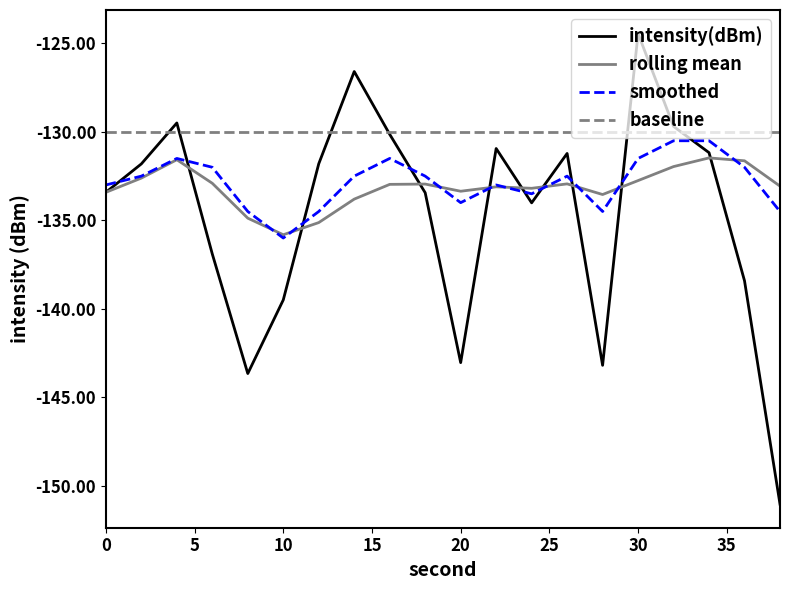

Which series has the largest total across all categories?

baseline